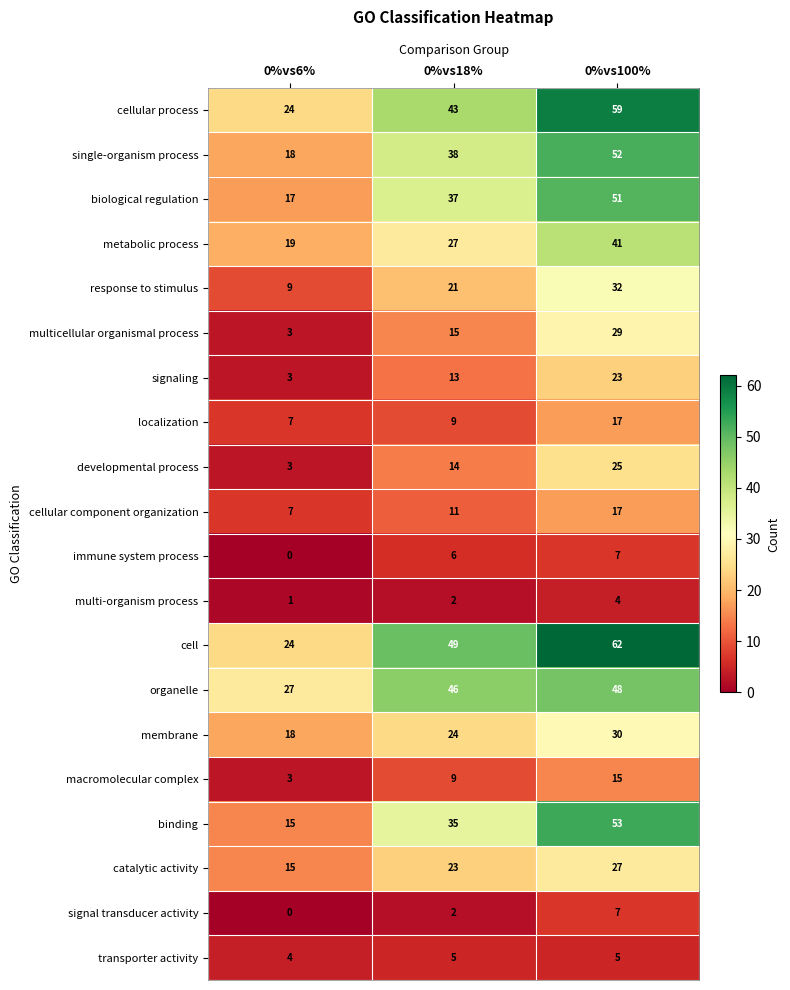

What is the sum of all single-organism process values?

108